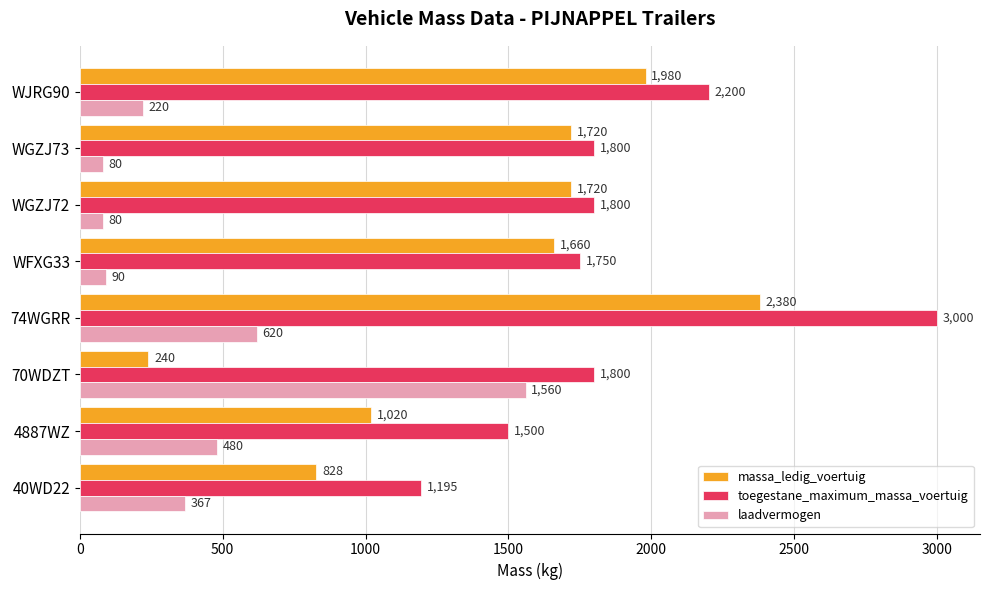

What is the minimum value shown in the chart?

80